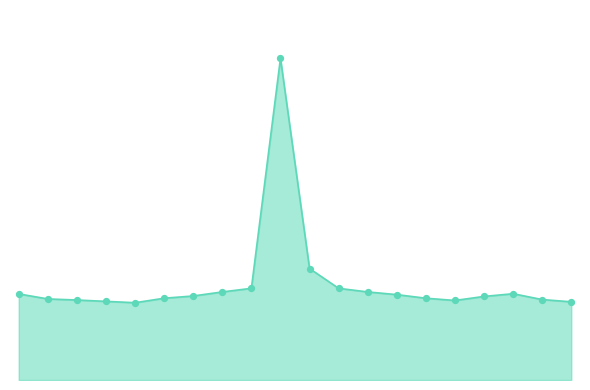

Does the chart have visible grid lines?

No